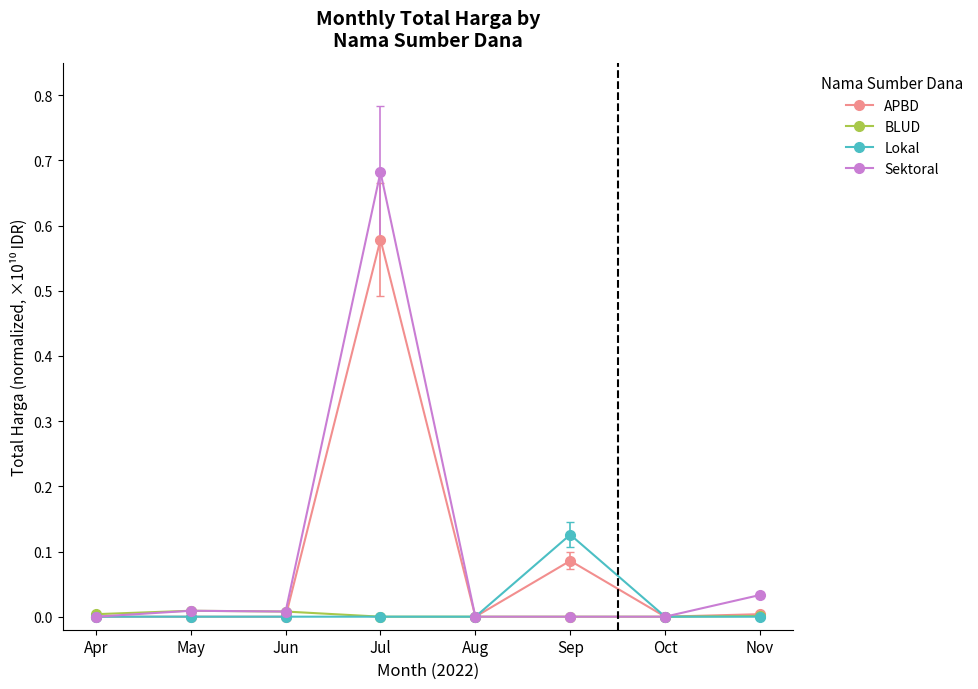

True or false: APBD has more than 1 points higher than both neighbors.

True